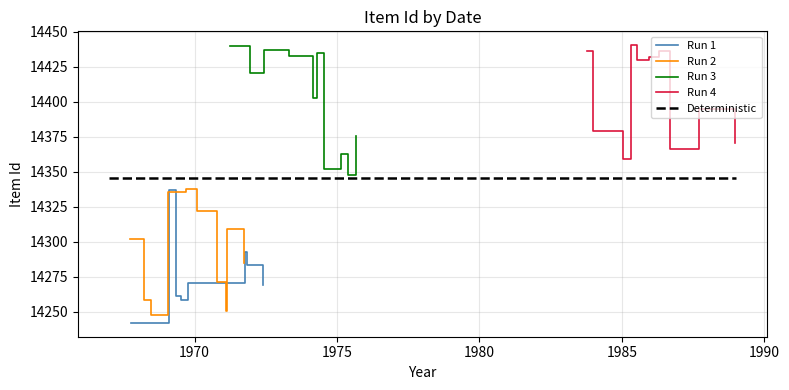

What is the minimum value for Run 1?

14242.1